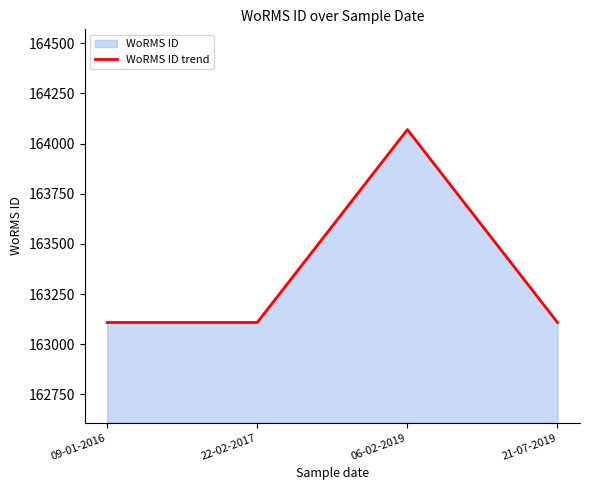

True or false: there are more than 1 points higher than both neighbors.

False